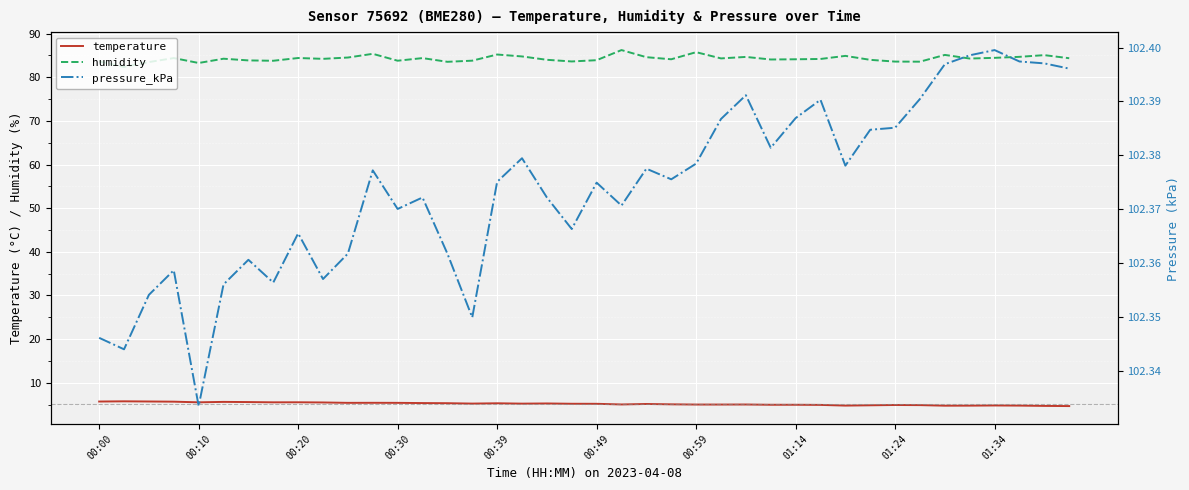

What is the difference between the second highest and minimum values in the pressure_kPa series?

0.1